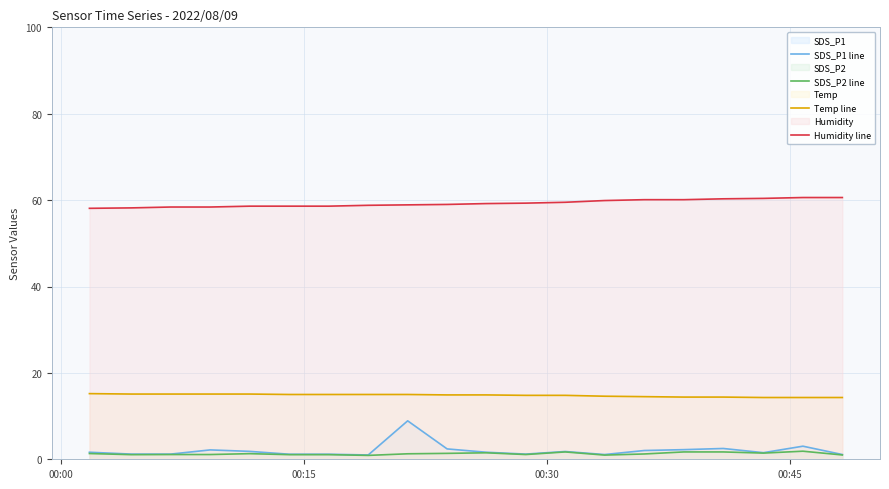

True or false: SDS_P2 line and Humidity line intersect in this chart.

False